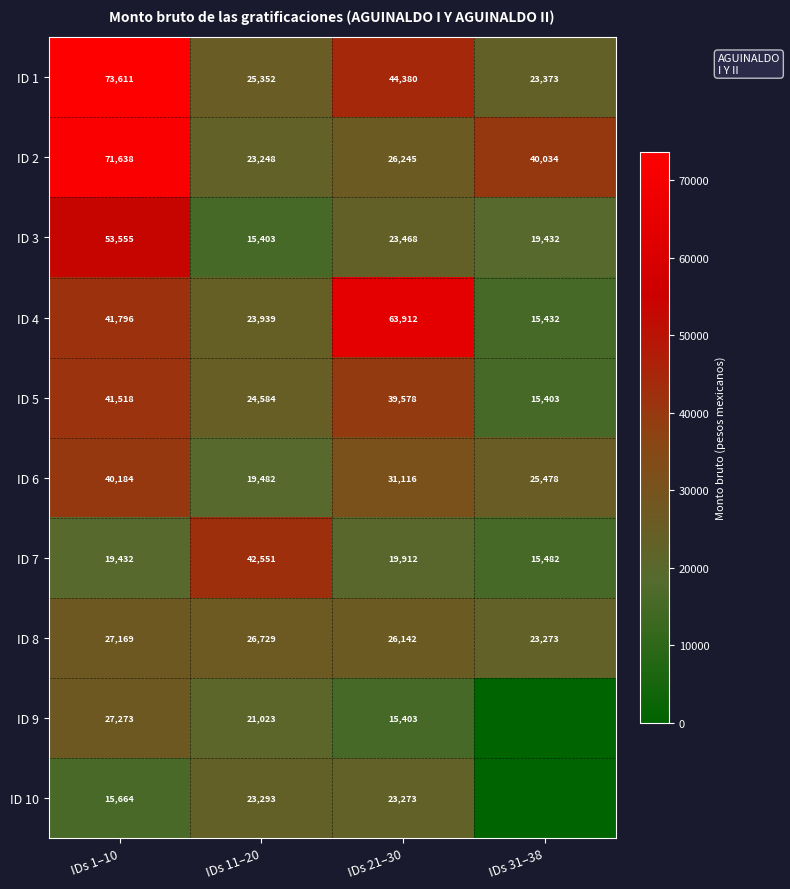

The value of ID 5 at IDs 11–20 is 32271. True or false?

False